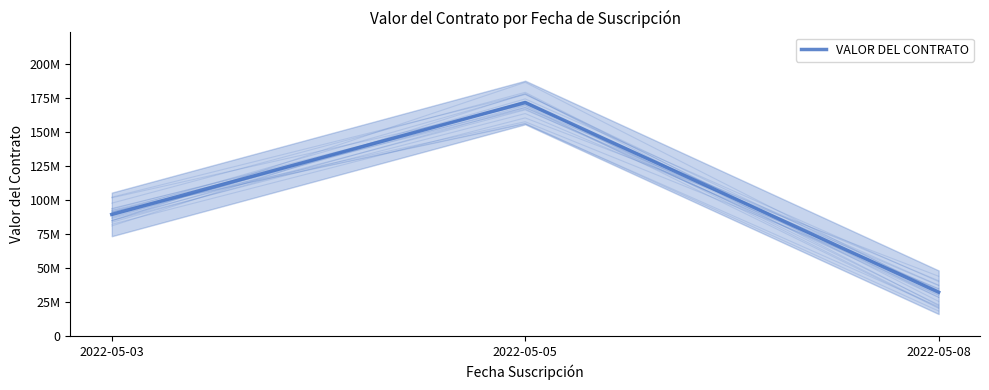

What is the change in value from 2022-05-03 to 2022-05-05?

+82128731